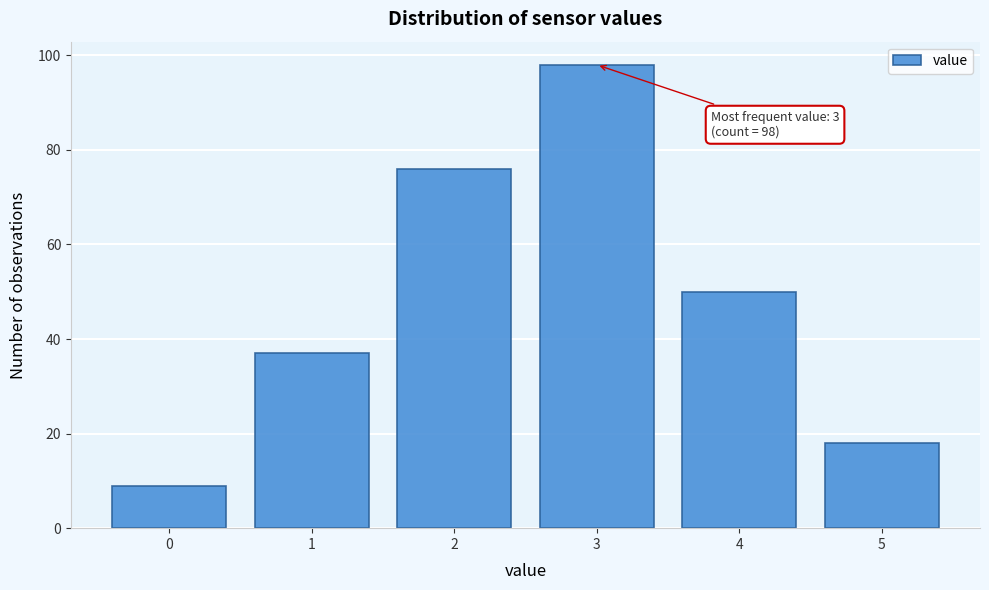

Reading left to right, what are all the values shown in this chart?

9	37	76	98	50	18